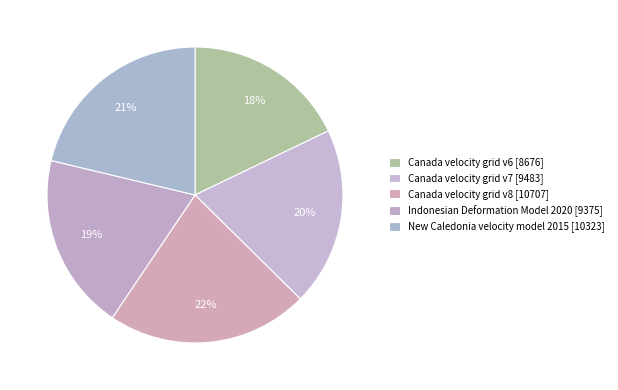

What is the change in value from Canada velocity grid v7 to Canada velocity grid v8?

+1224